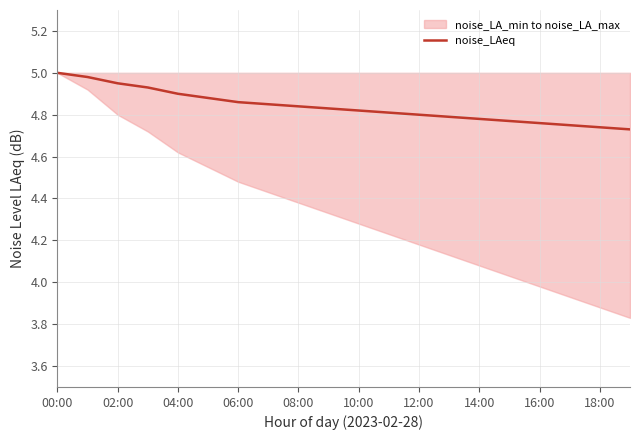

True or false: the data has more than 2 interior local peaks.

False